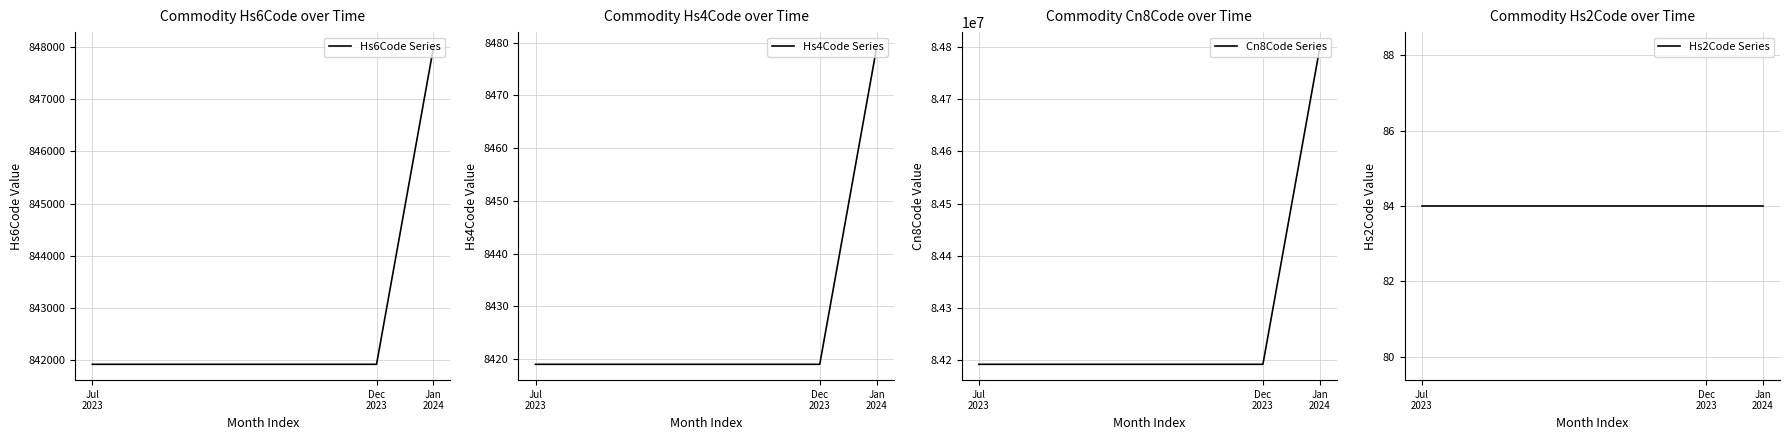

At which label is Cn8Code Series closest to 84495048?

Jul
2023